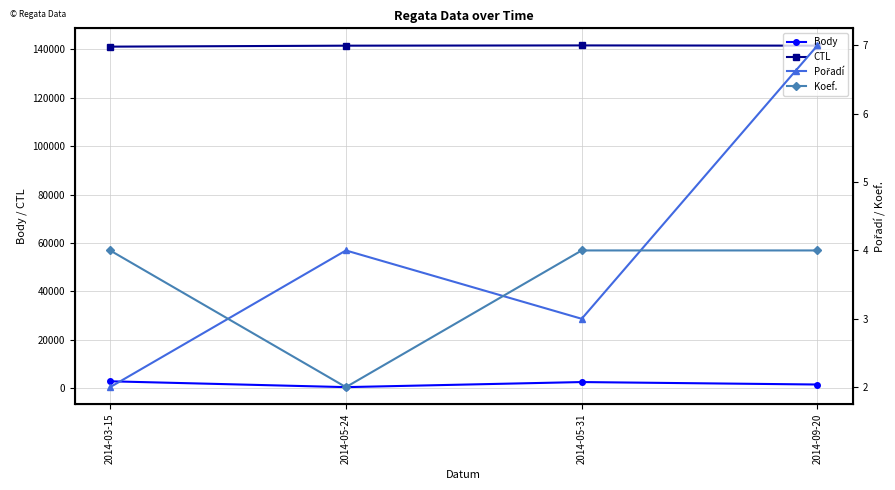

True or false: CTL and Koef. intersect in this chart.

False